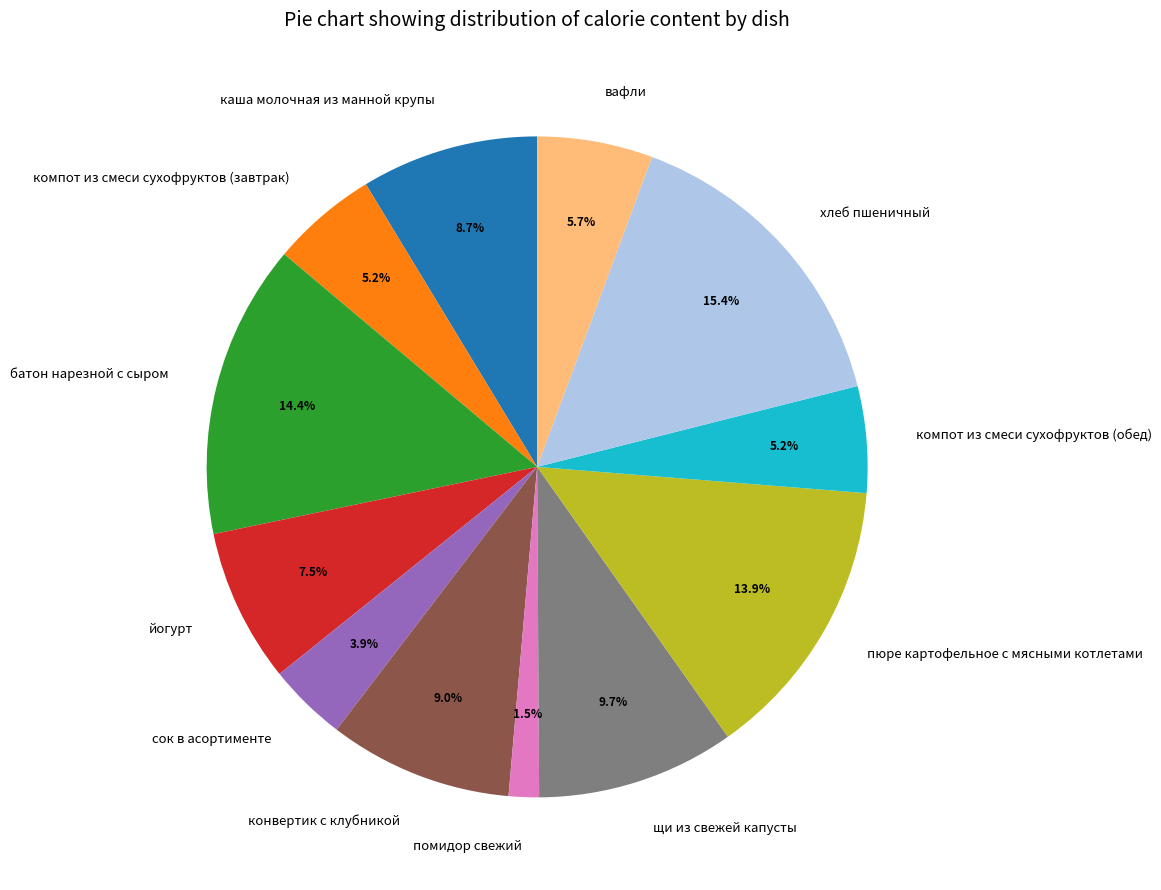

What is the largest slice in the pie chart?

хлеб пшеничный